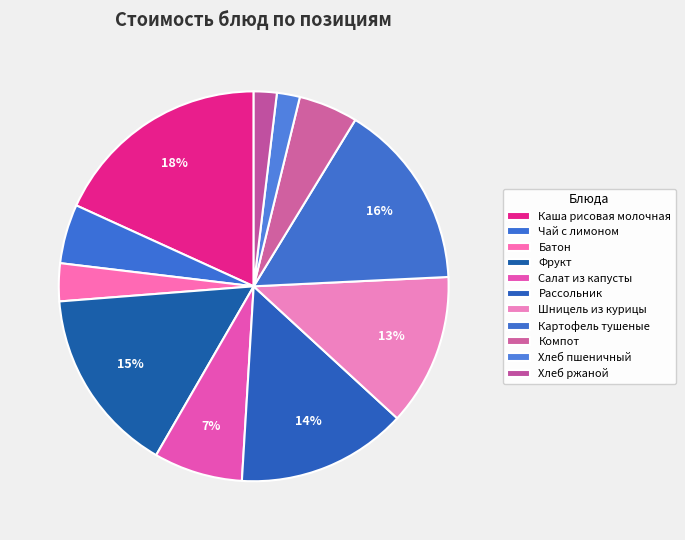

How many segments does this pie chart have?

11